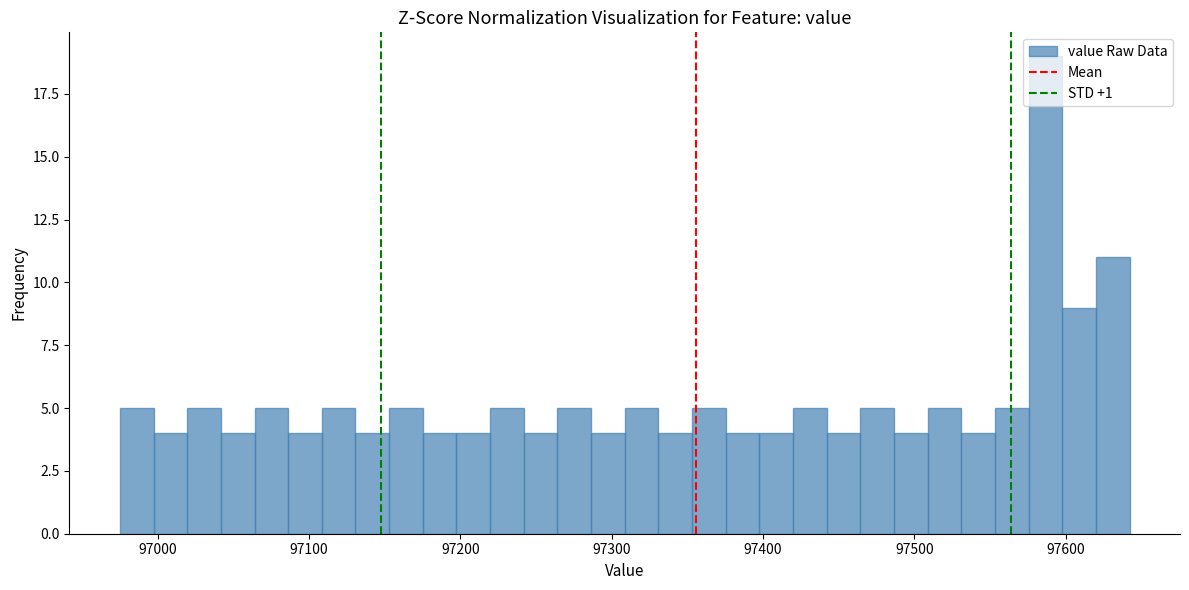

Read against the x-axis, roughly where is the centre of the tallest bar?

97590